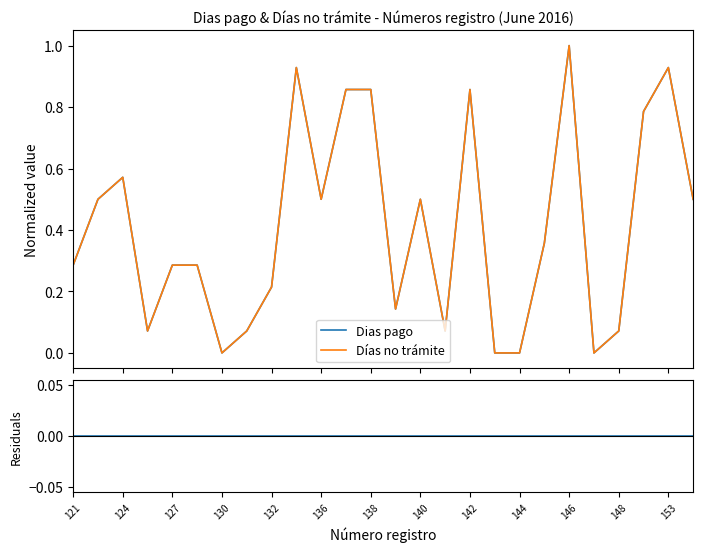

Which series has the largest total across all categories?

Dias pago